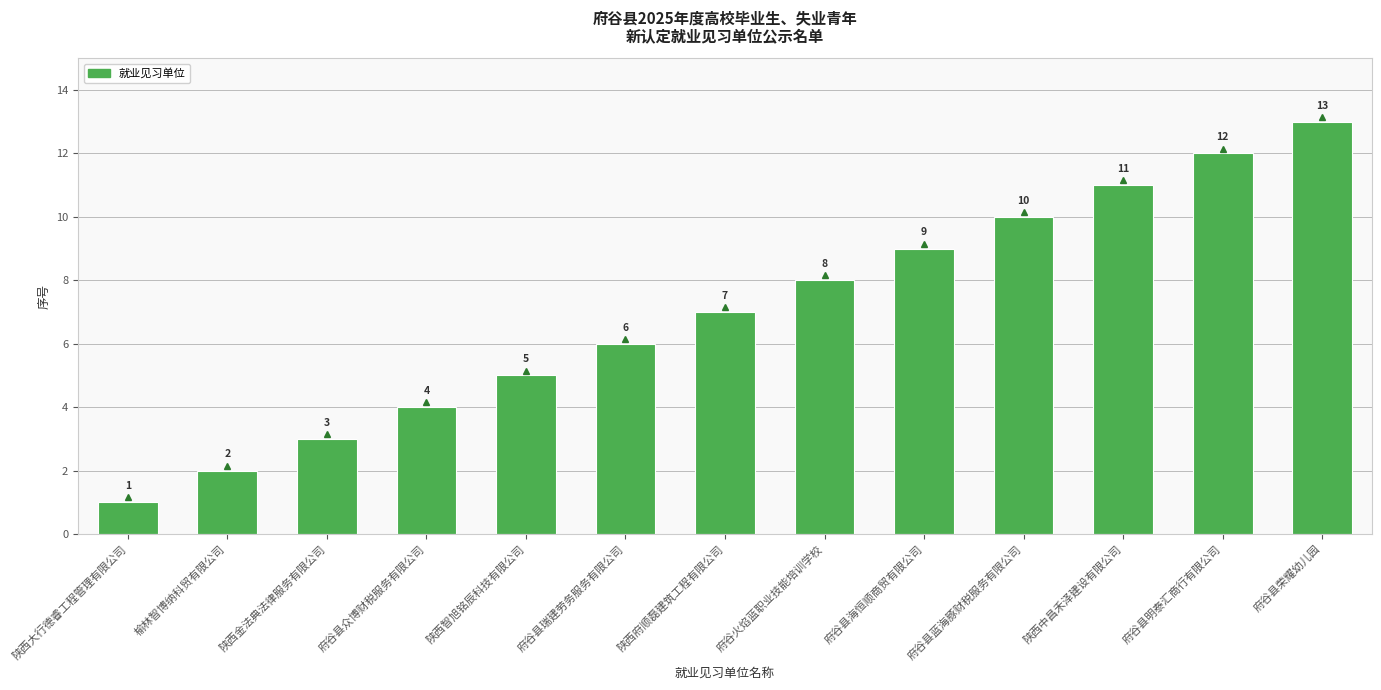

How many values are below 7?

6